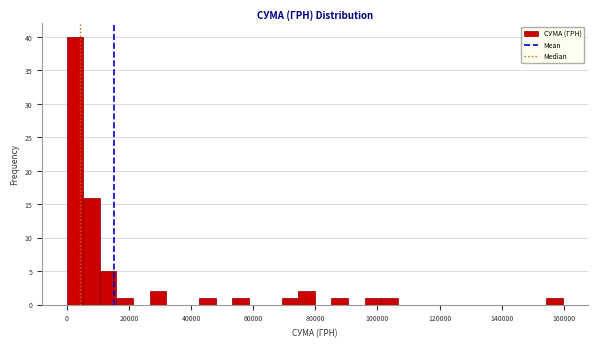

Read against the x-axis, roughly where is the centre of the tallest bar?

2000